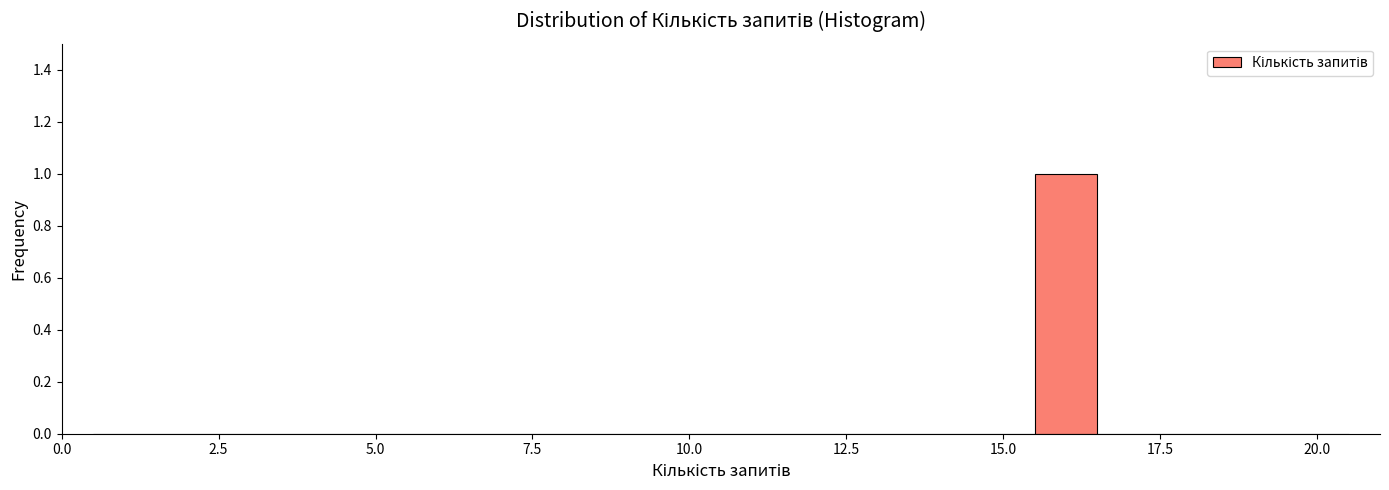

Around what value on the x-axis is the tallest bar? Give the approximate position of its centre, as read against the axis.

16.0